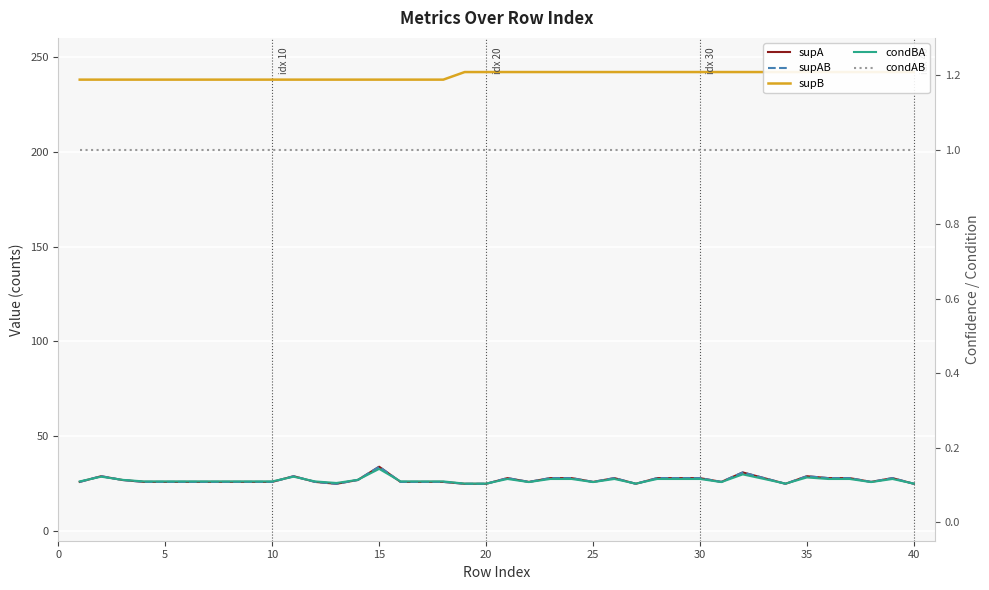

At how many categories does at least one series exceed 90?

40